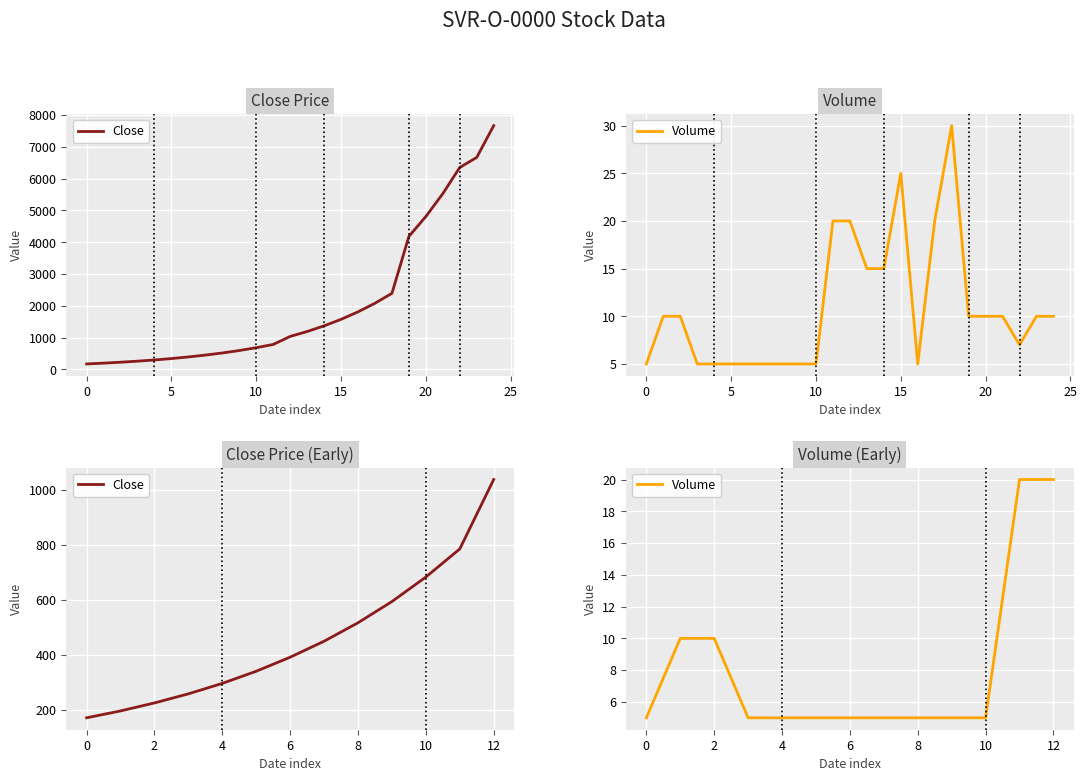

True or false: Close and Volume intersect in this chart.

False